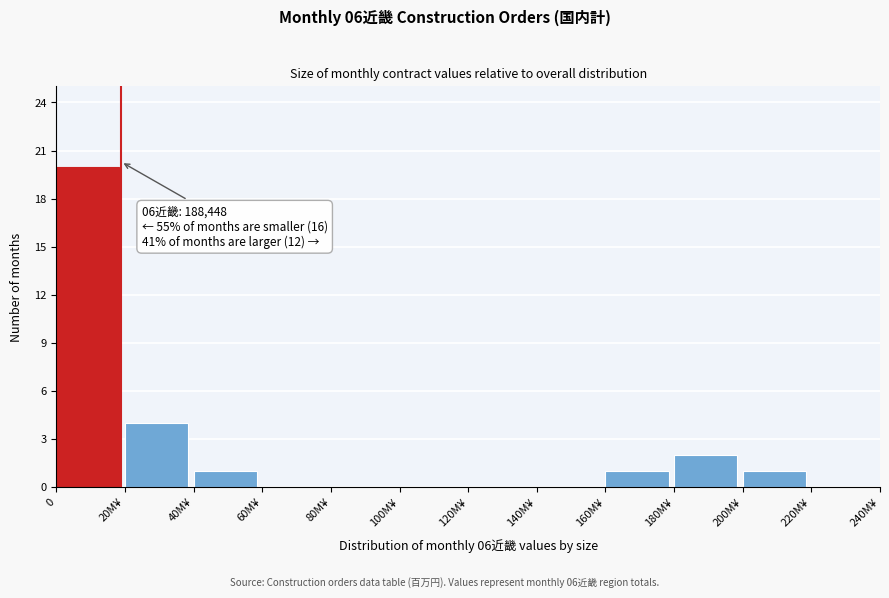

Reading right to left, transcribe all the data shown in this chart.

220M¥=0	200M¥=1	180M¥=2	160M¥=1	140M¥=0	120M¥=0	100M¥=0	80M¥=0	60M¥=0	40M¥=1	20M¥=4	0=20